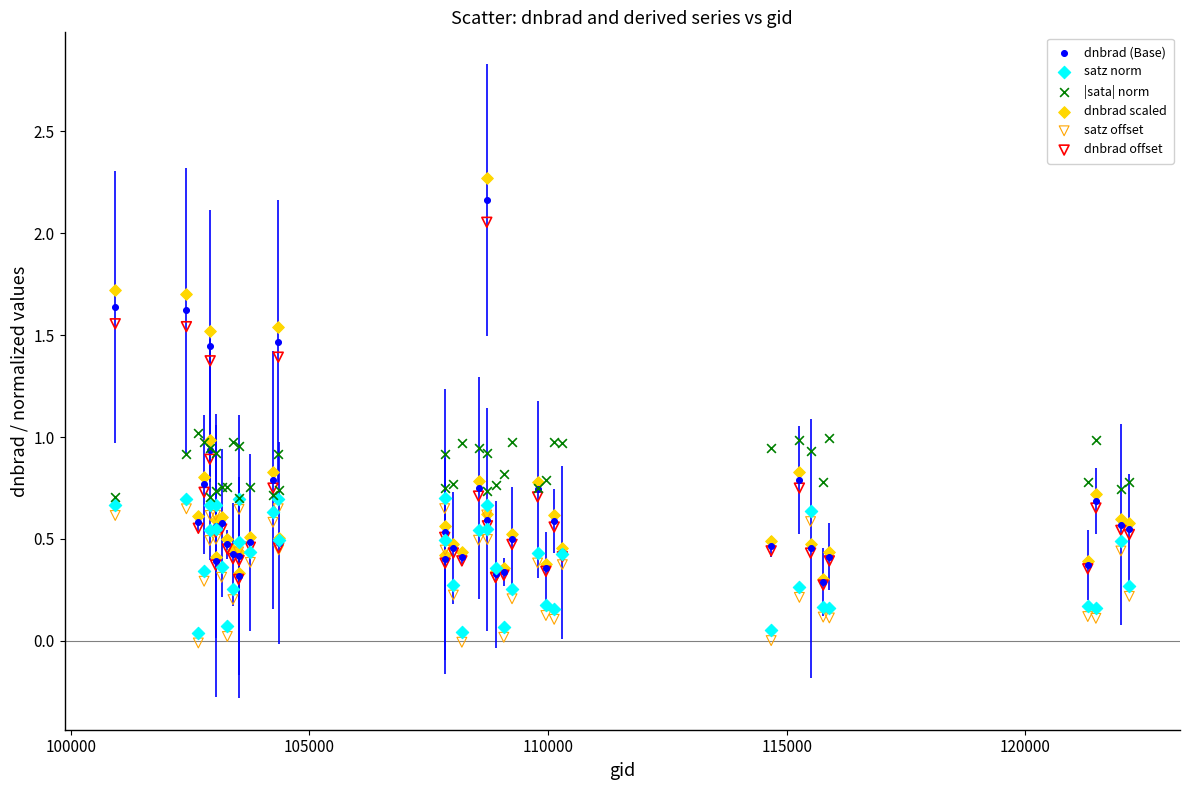

What are all the series names shown in the legend?

dnbrad (Base), satz norm, |sata| norm, dnbrad scaled, satz offset, dnbrad offset